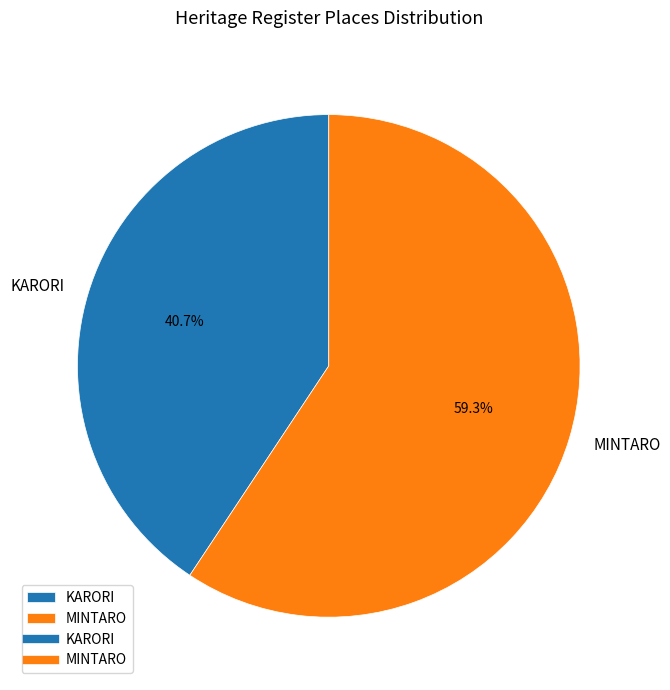

What is the largest slice in the pie chart?

MINTARO